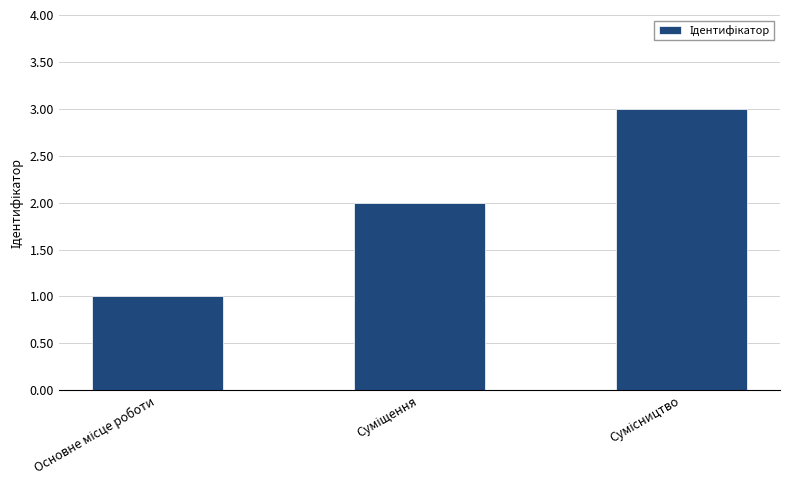

What is the maximum value shown in the chart?

3